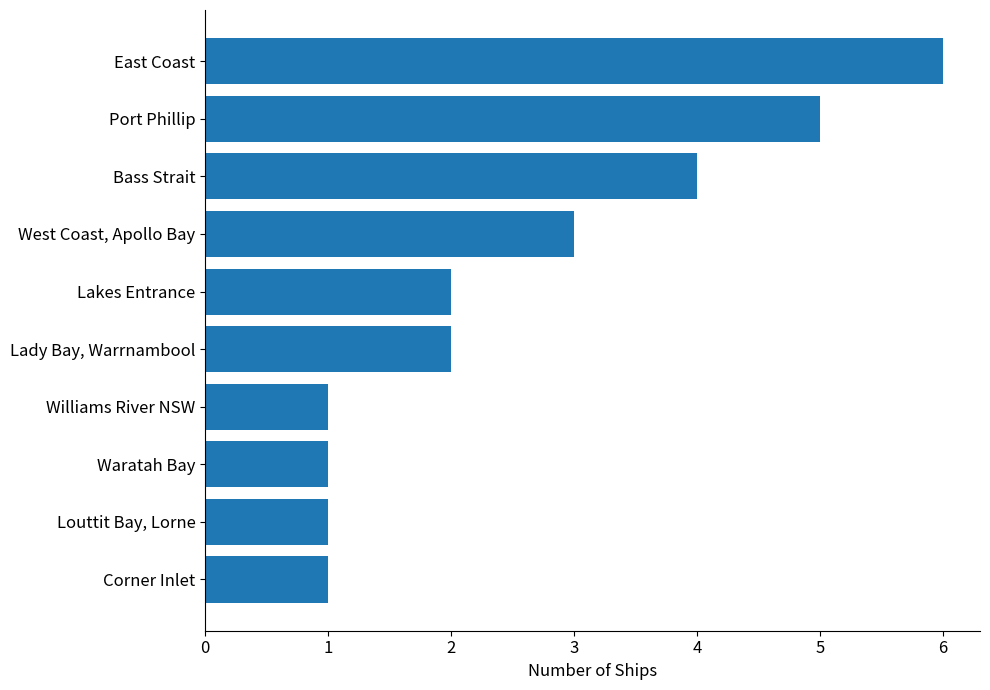

What is the minimum value shown in the chart?

1